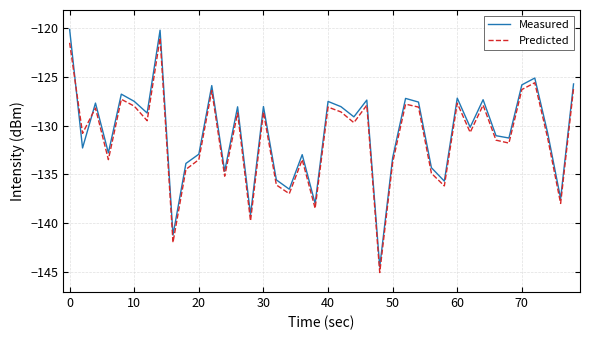

Which series has the largest range (max minus min)?

Measured